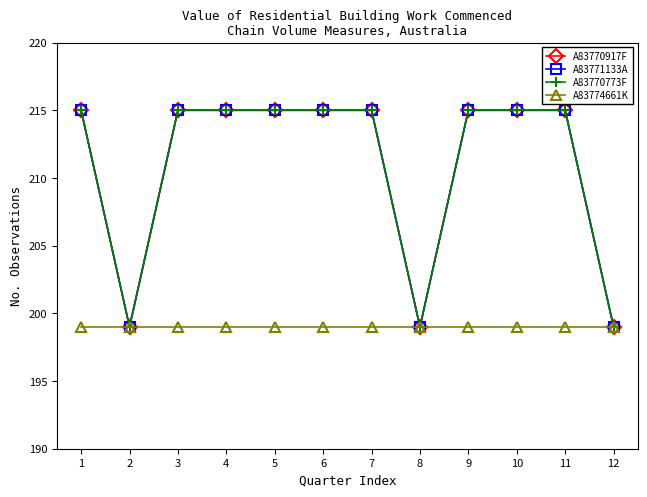

True or false: A83771133A and A83770773F intersect in this chart.

False